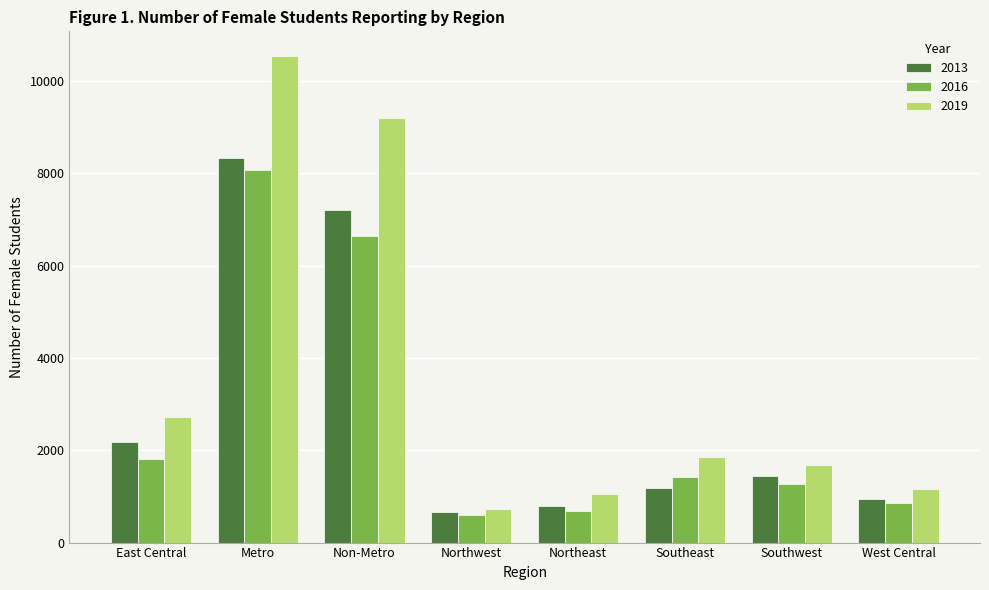

What is the difference between the maximum and minimum values in the 2013 series?

7662